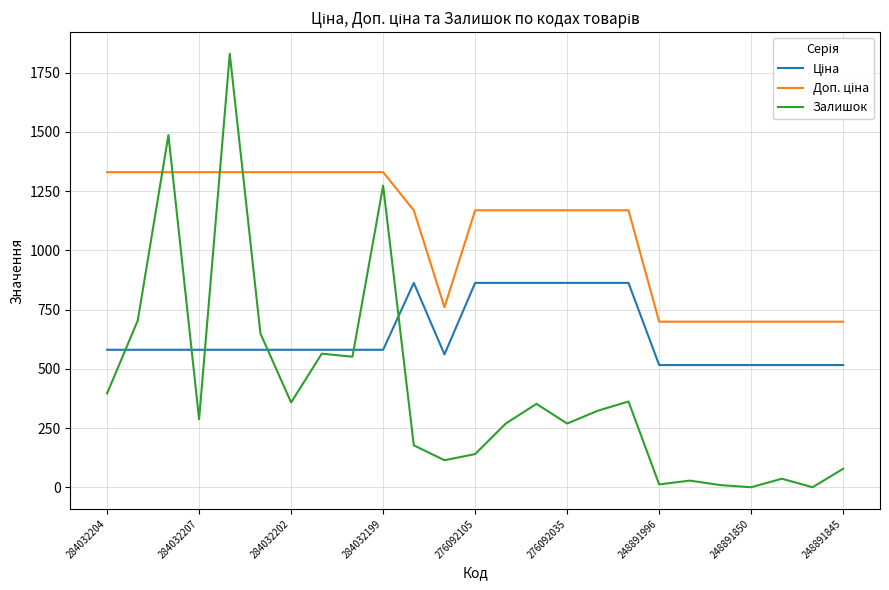

What is the highest value of the Залишок series?

1830.0